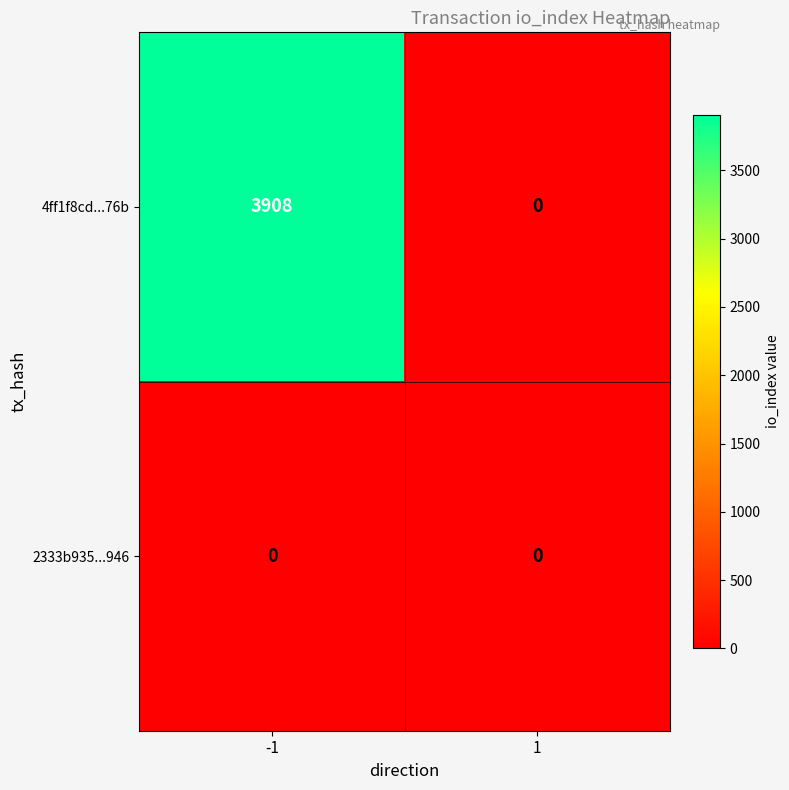

Which series has the largest total across all categories?

4ff1f8cd...76b